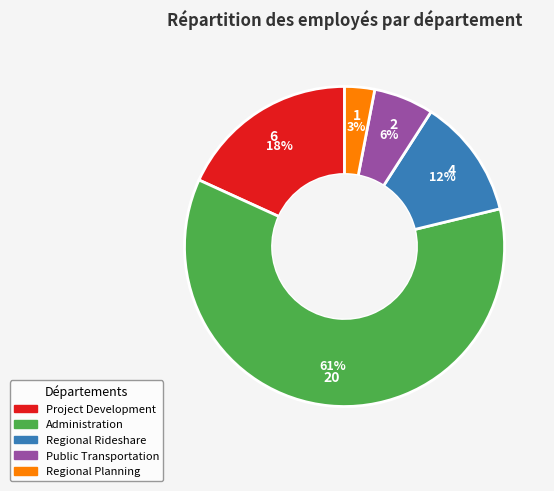

Rank the categories by value from highest to lowest.

Administration, Project Development, Regional Rideshare, Public Transportation, Regional Planning